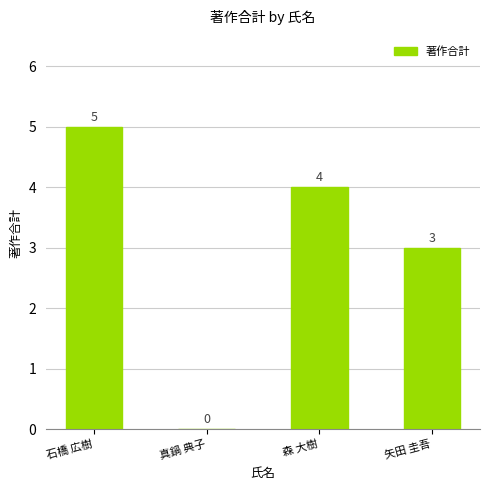

The value at 真鍋 典子 is 2. True or false?

False